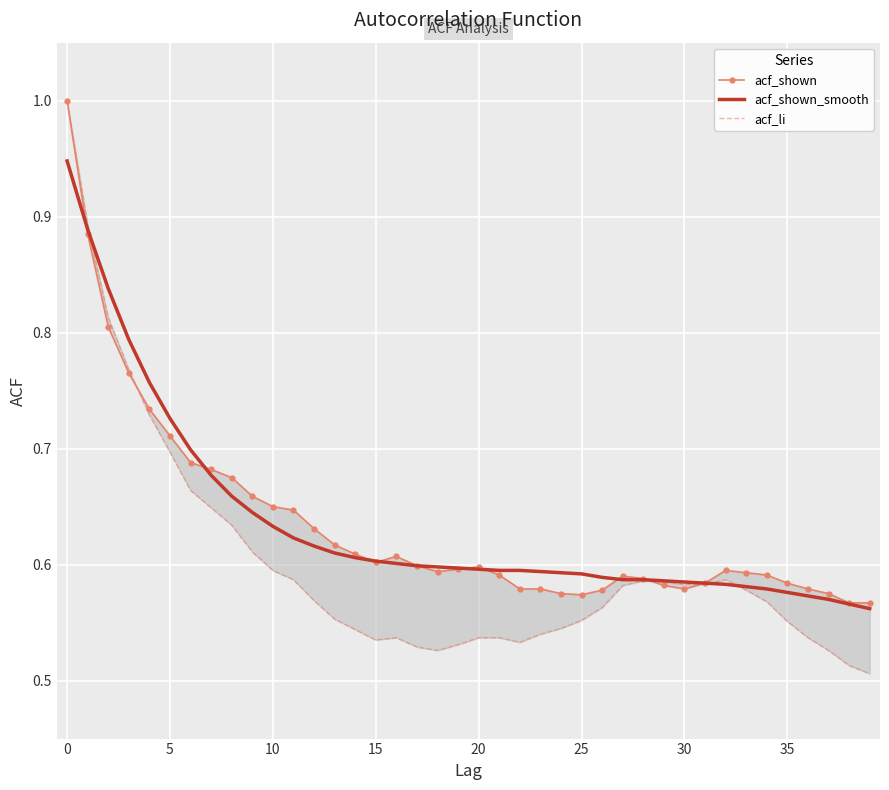

What are all the series names shown in the legend?

acf_shown, acf_shown_smooth, acf_li